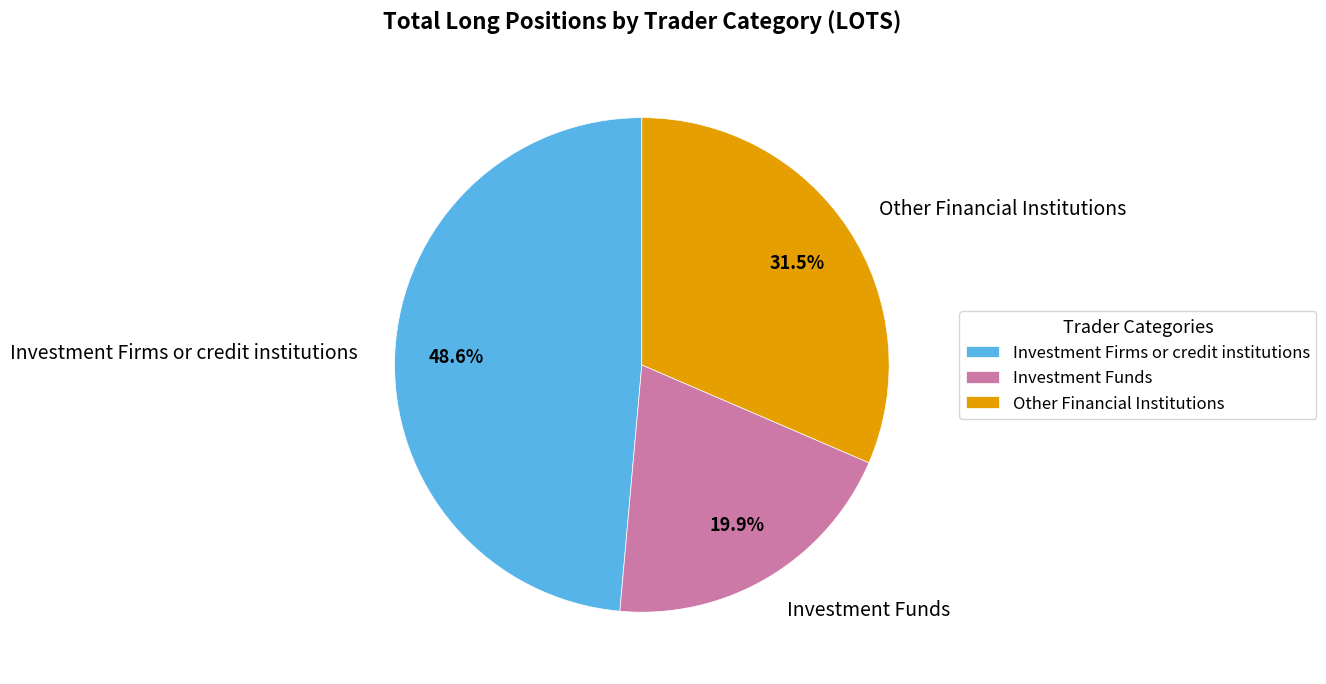

Count the number of slices in the pie.

3